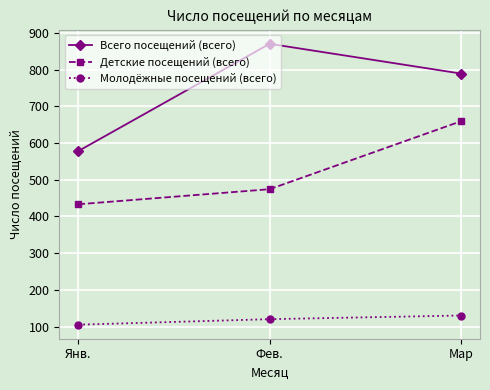

At which category is the sum across all series the highest?

Мар